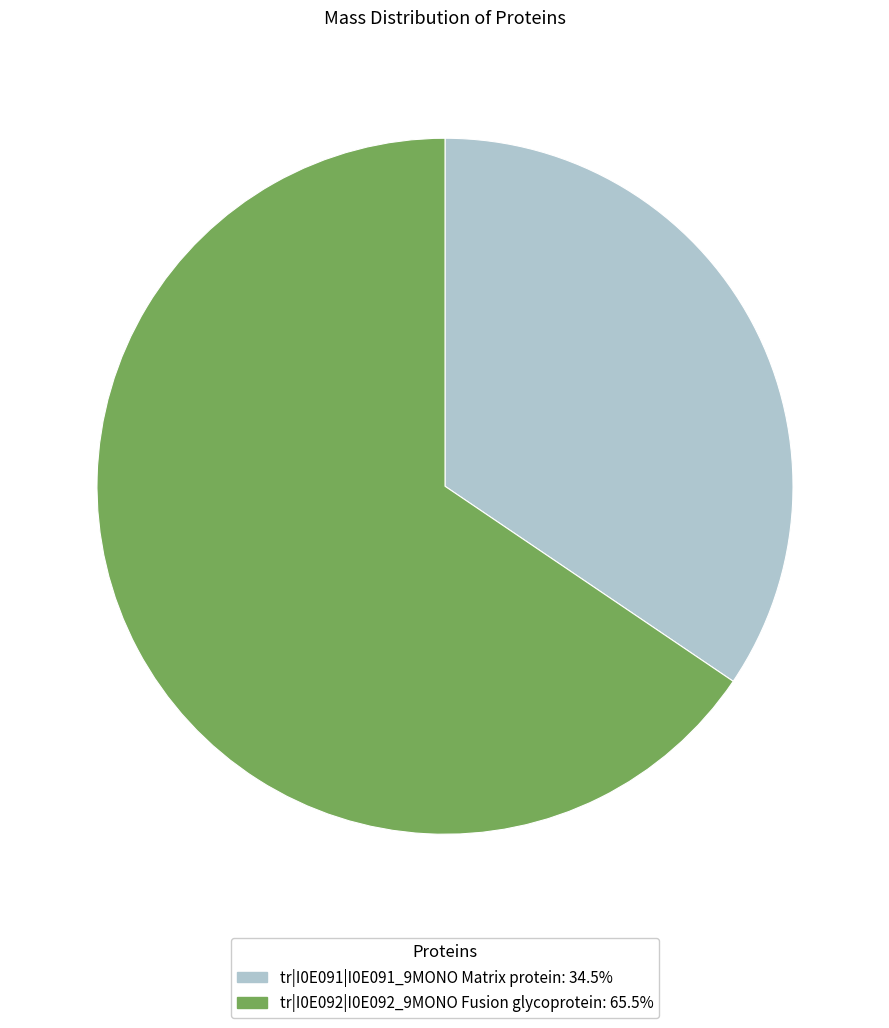

Do tr|I0E091|I0E091_9MONO Matrix protein: 34.5% and tr|I0E092|I0E092_9MONO Fusion glycoprotein: 65.5% together represent more than half of the pie?

Yes